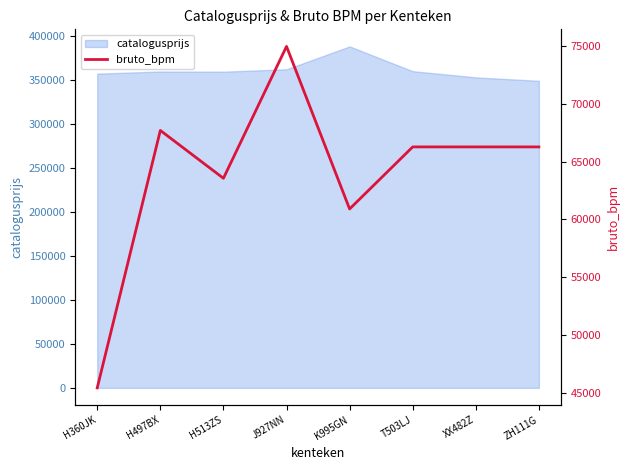

Where is the first local minimum?

H513ZS